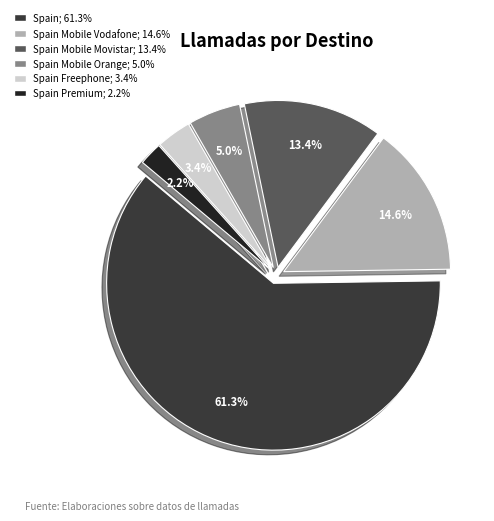

Does any single category account for the majority?

Yes